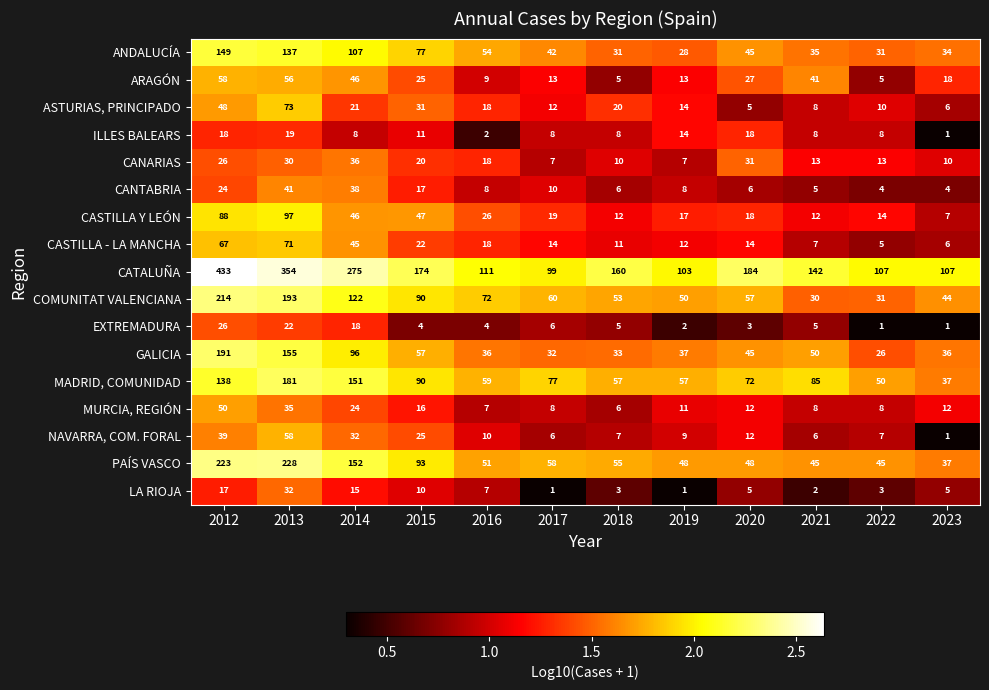

The value of CANTABRIA at 2023 is 4. True or false?

True